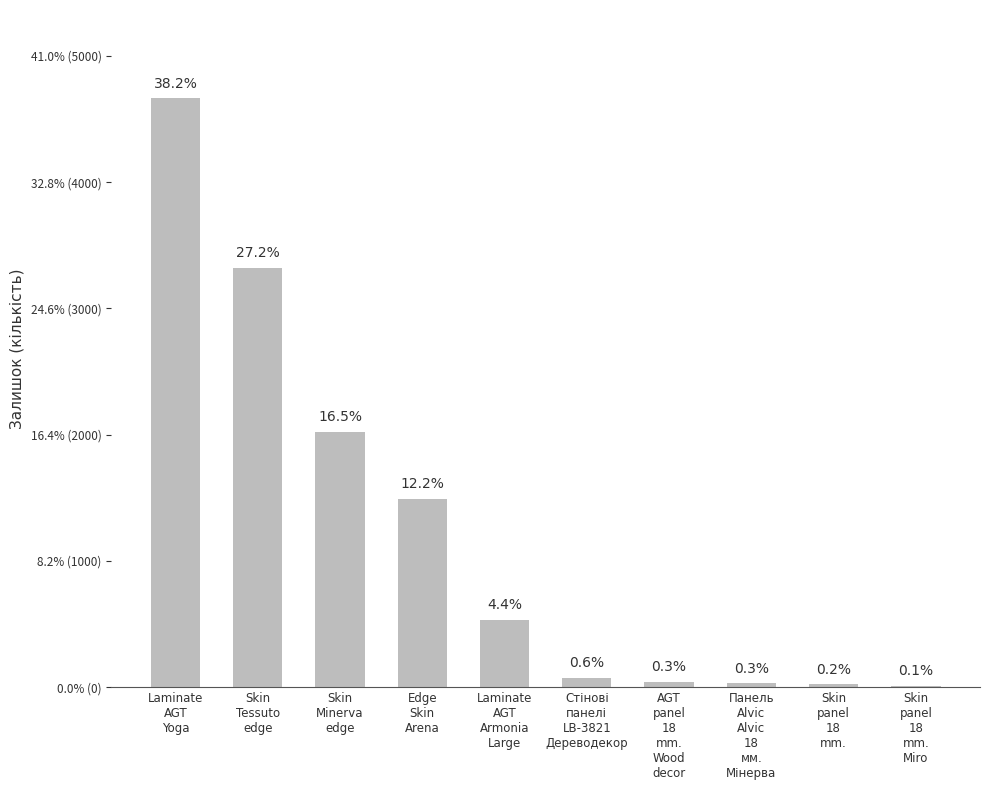

What is the label of the 7th bar from the right?

Edge
Skin
Arena